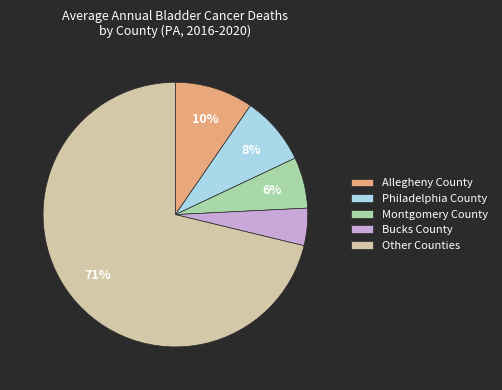

Count the number of slices in the pie.

5